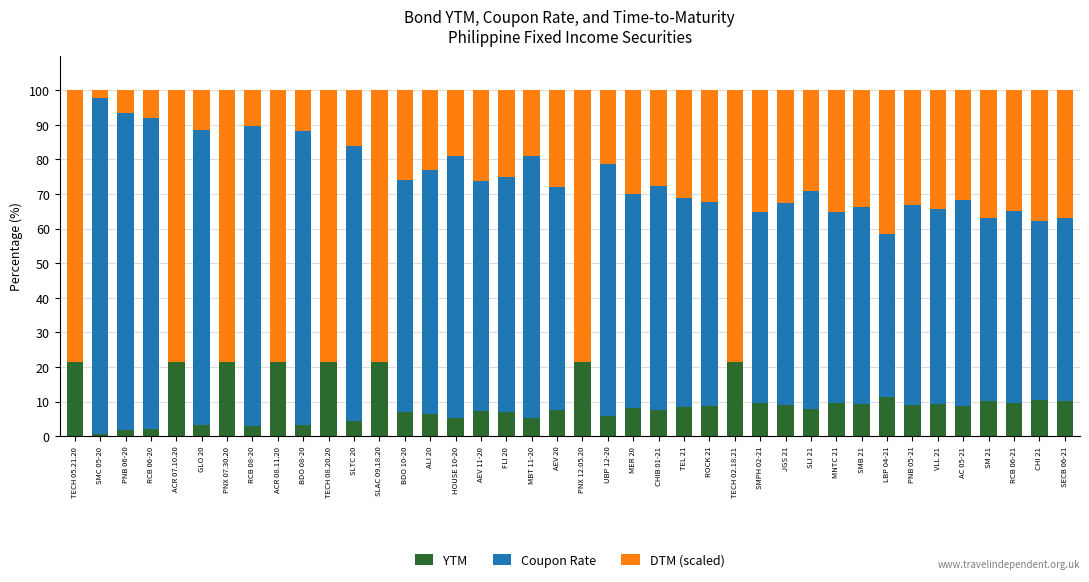

What is the highest value of the YTM series?

21.6